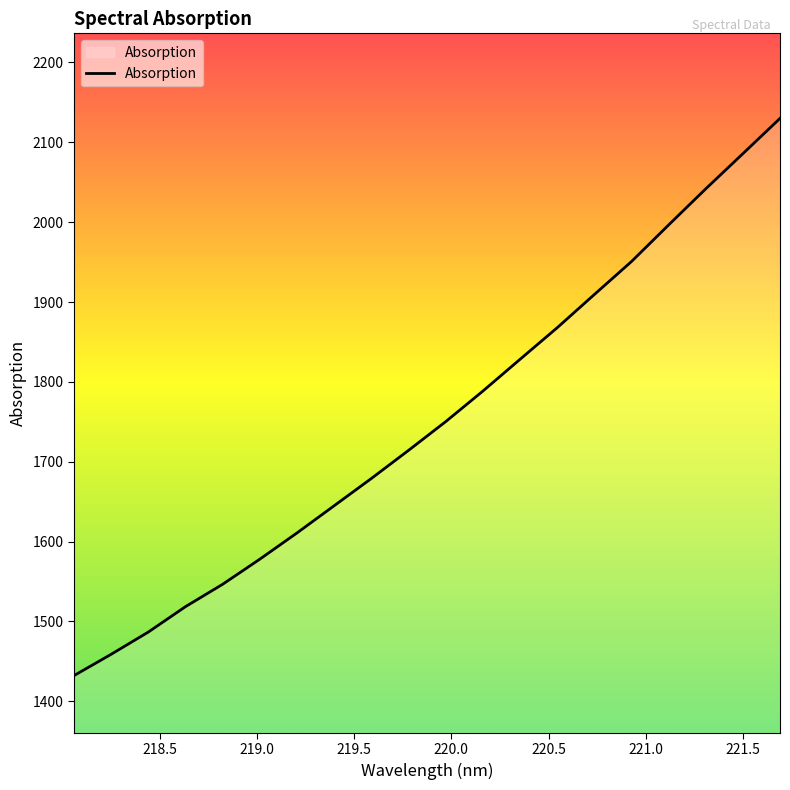

How many lines are shown in the chart?

1